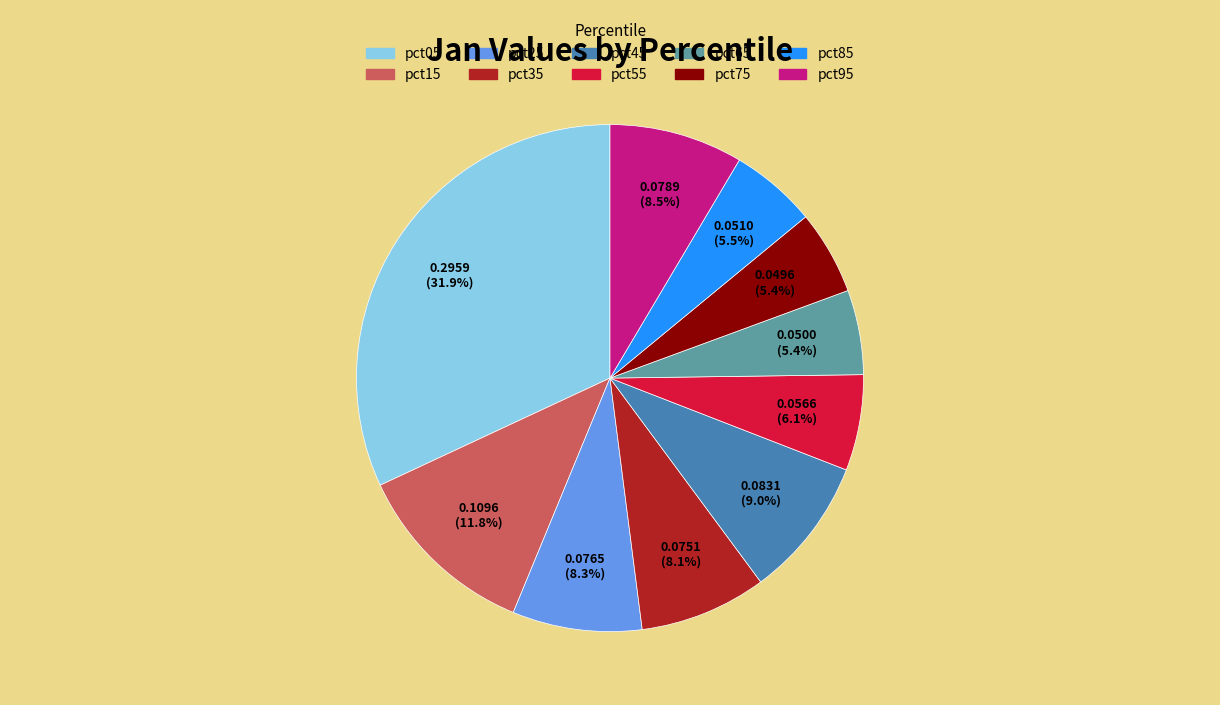

Between pct25 and pct55, which is larger?

pct25